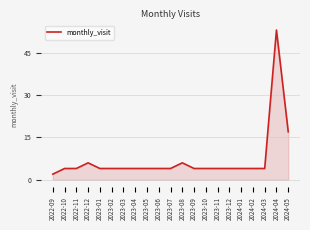

How many lines are shown in the chart?

1